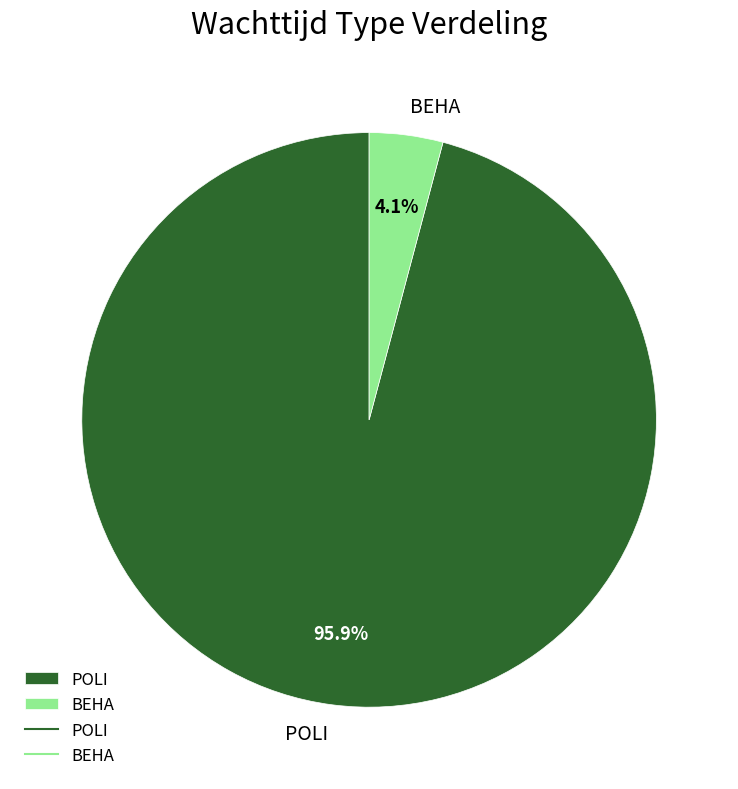

To the nearest percent, what percentage of the pie is POLI?

96%